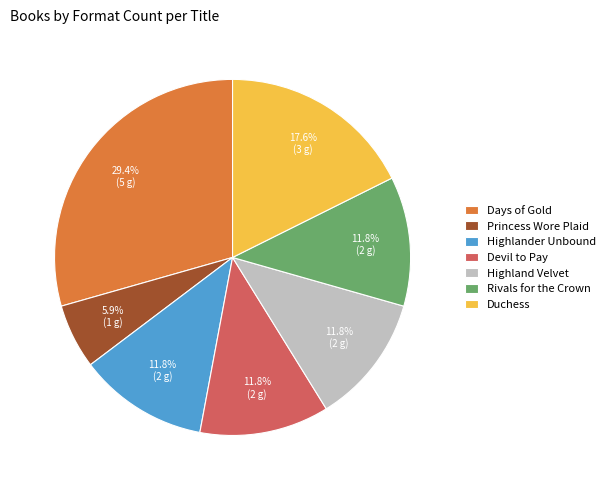

Which has a higher value, Princess Wore Plaid or Duchess?

Duchess